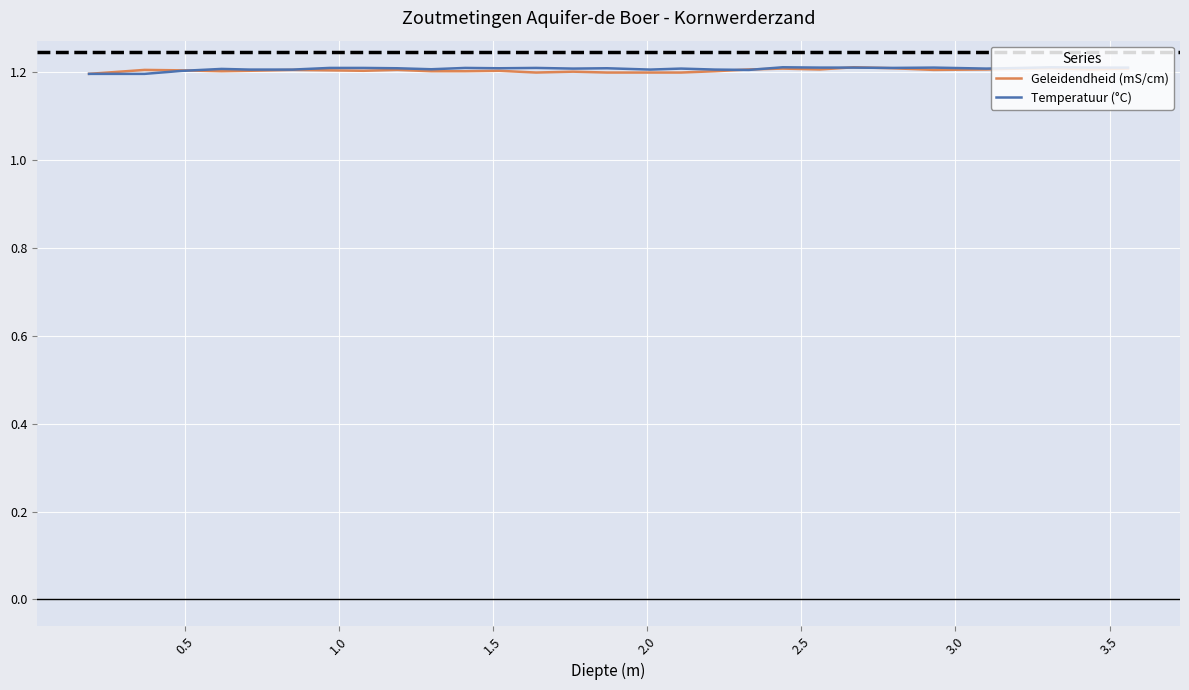

What is the smallest value displayed?

1.2